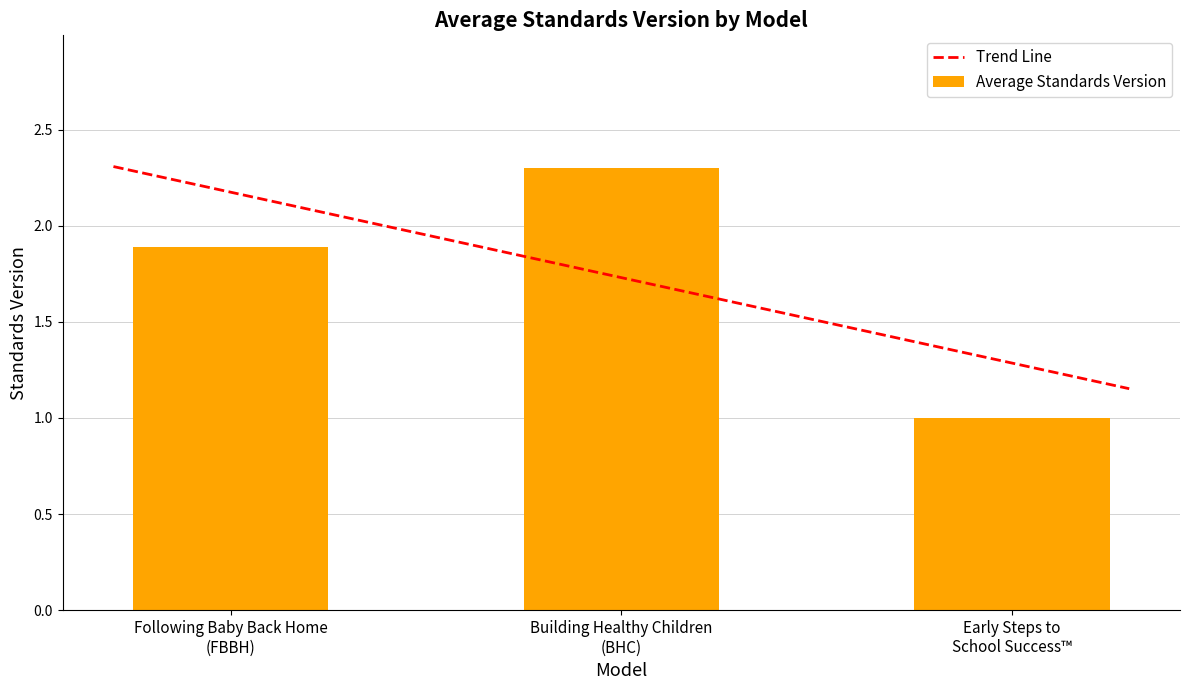

What is the label of the 2nd bar from the left?

Building Healthy Children (BHC)